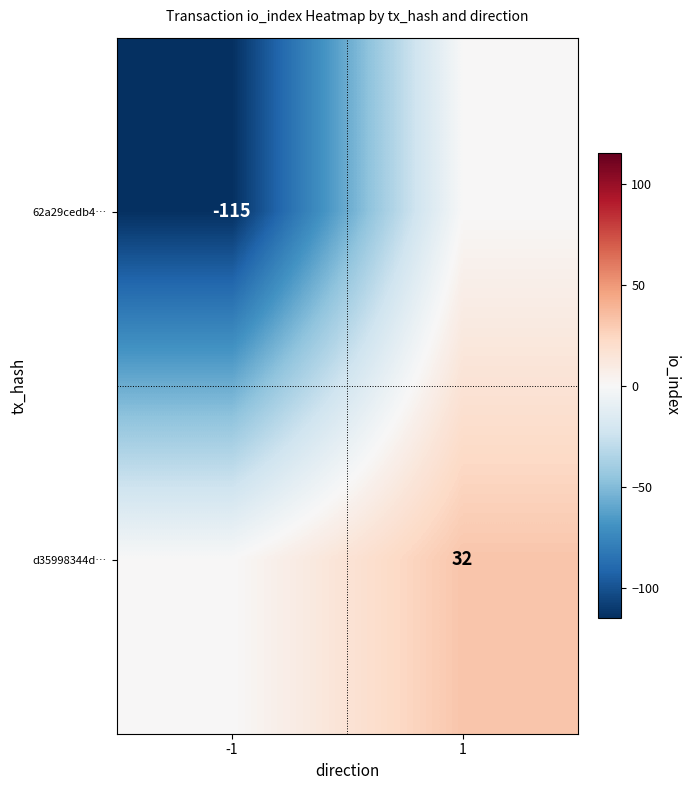

Is the value of d35998344d… at 1 greater than the value of 62a29cedb4… at -1?

Yes